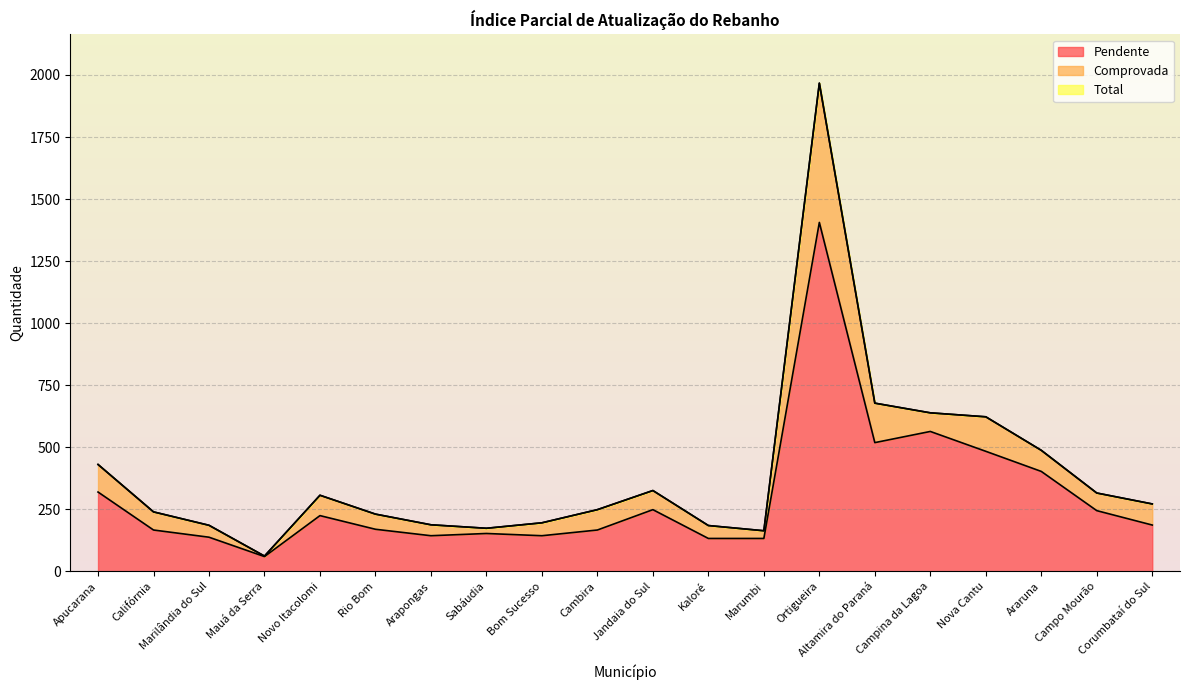

At which category does the chart reach its peak across all series?

Ortigueira